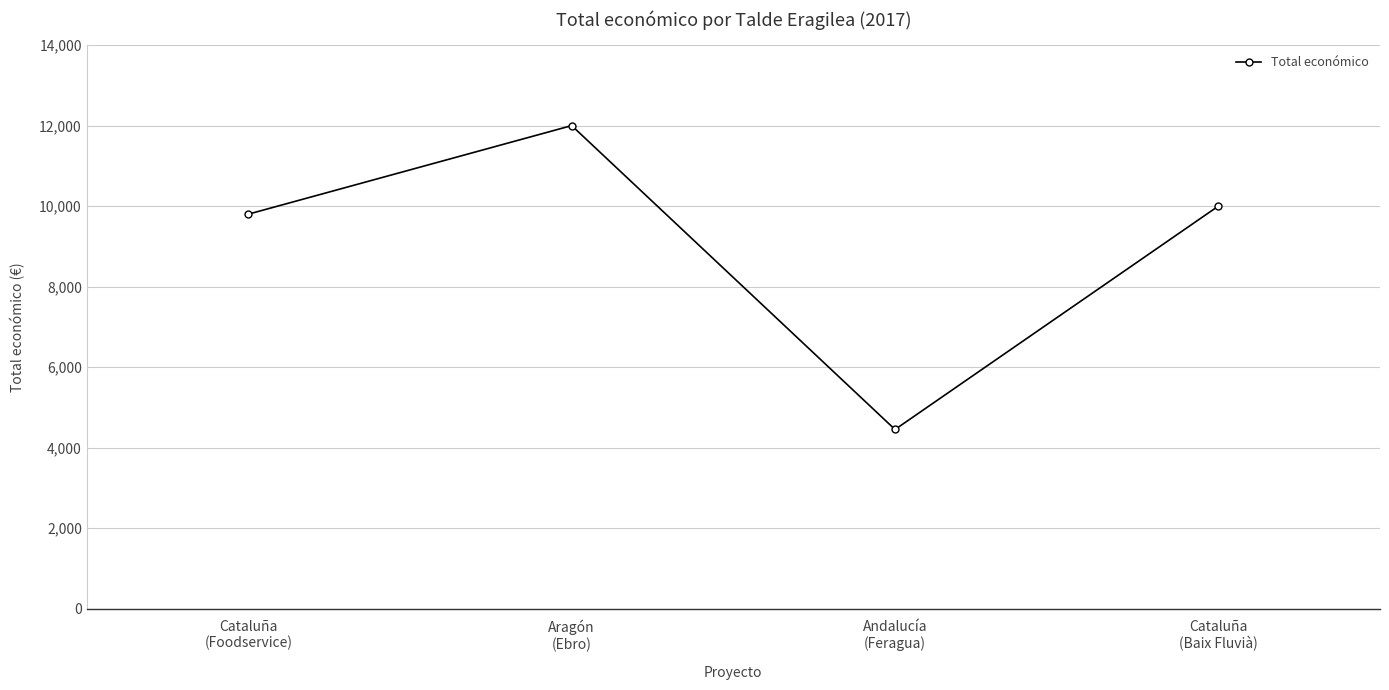

At which label is the value closest to 8225?

Cataluña
(Foodservice)